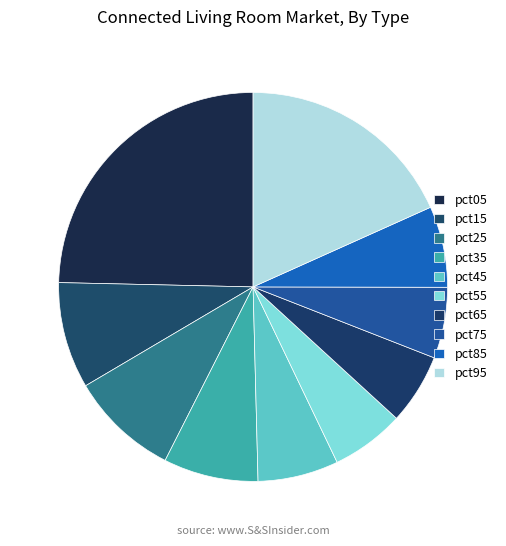

Is there a majority slice in this chart?

No